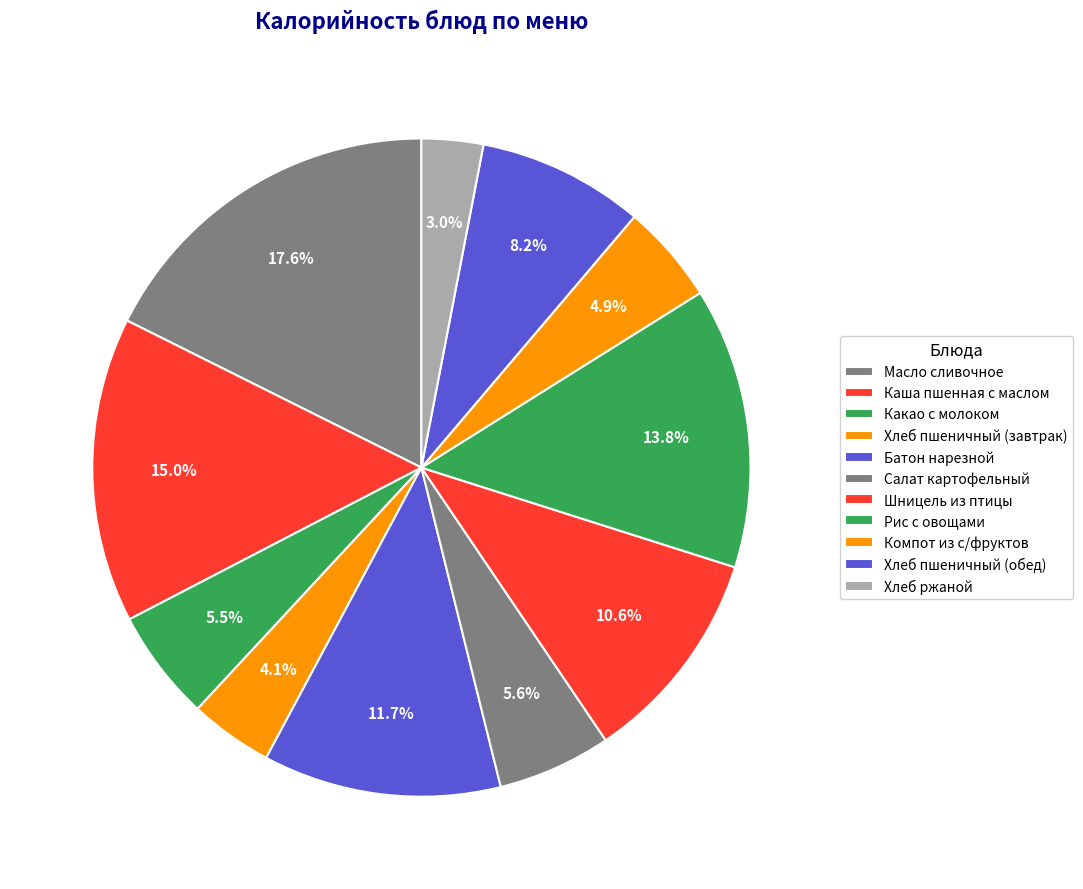

Rank the categories by value from lowest to highest.

Хлеб ржаной, Хлеб пшеничный (завтрак), Компот из с/фруктов, Какао с молоком, Салат картофельный, Хлеб пшеничный (обед), Шницель из птицы, Батон нарезной, Рис с овощами, Каша пшенная с маслом, Масло сливочное